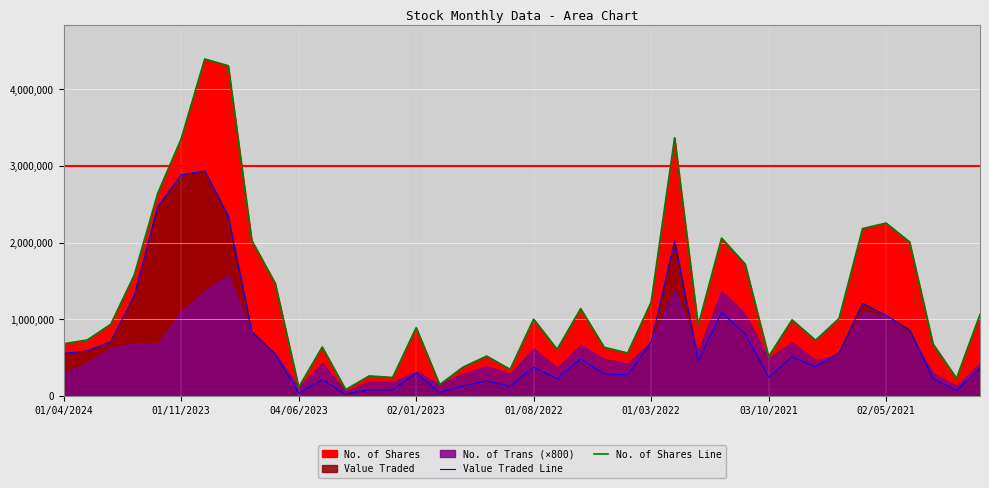

How many categories are shown in the chart?

40